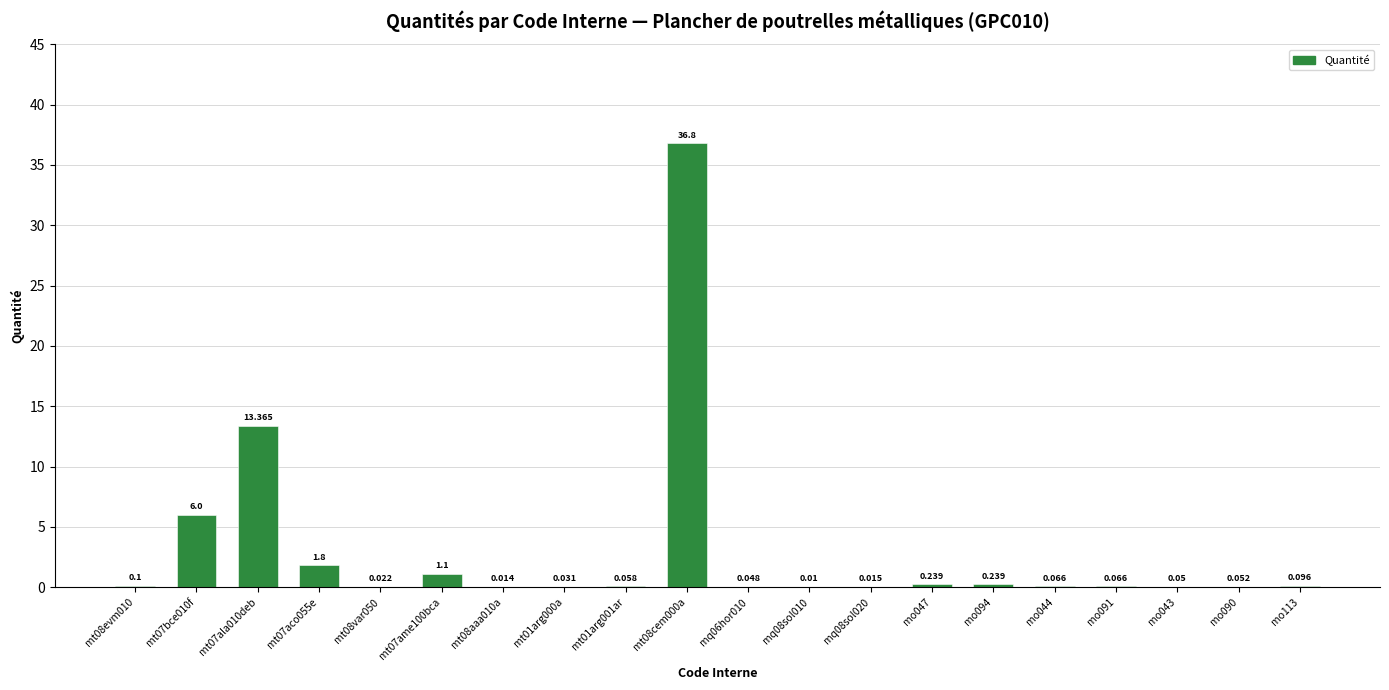

What is the average value?

3.0